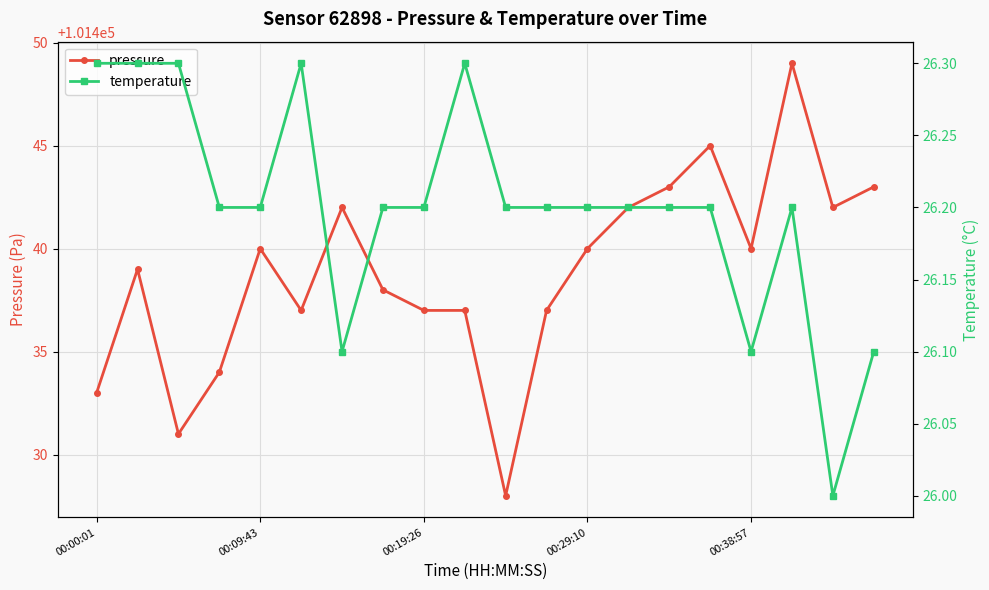

Rank the series by their average value, from highest to lowest.

pressure, temperature